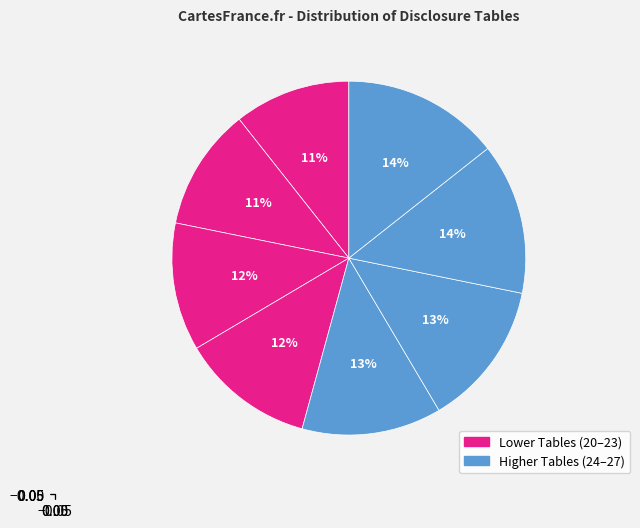

How many segments does this pie chart have?

8